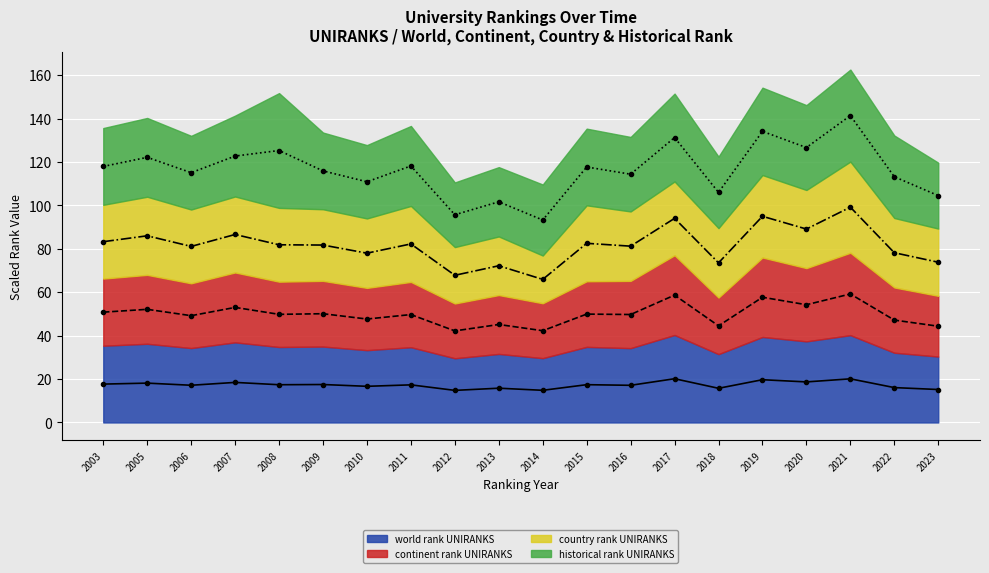

The value of world rank UNIRANKS (line) at 2013 is 15.8. True or false?

True